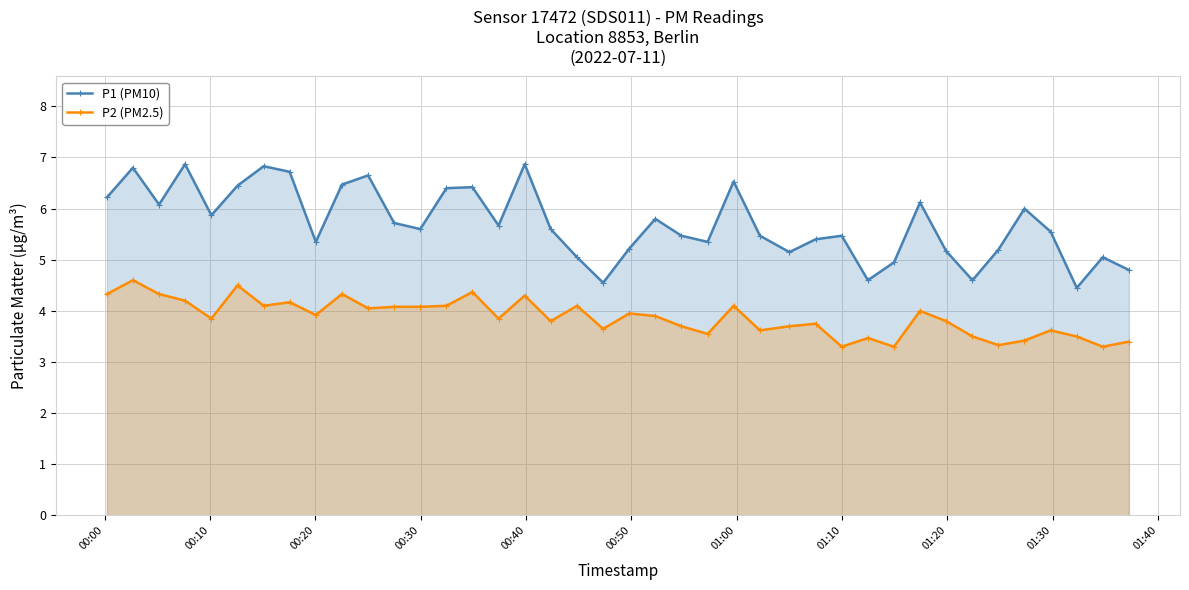

How many interior local peaks does the P1 (PM10) series have?

12